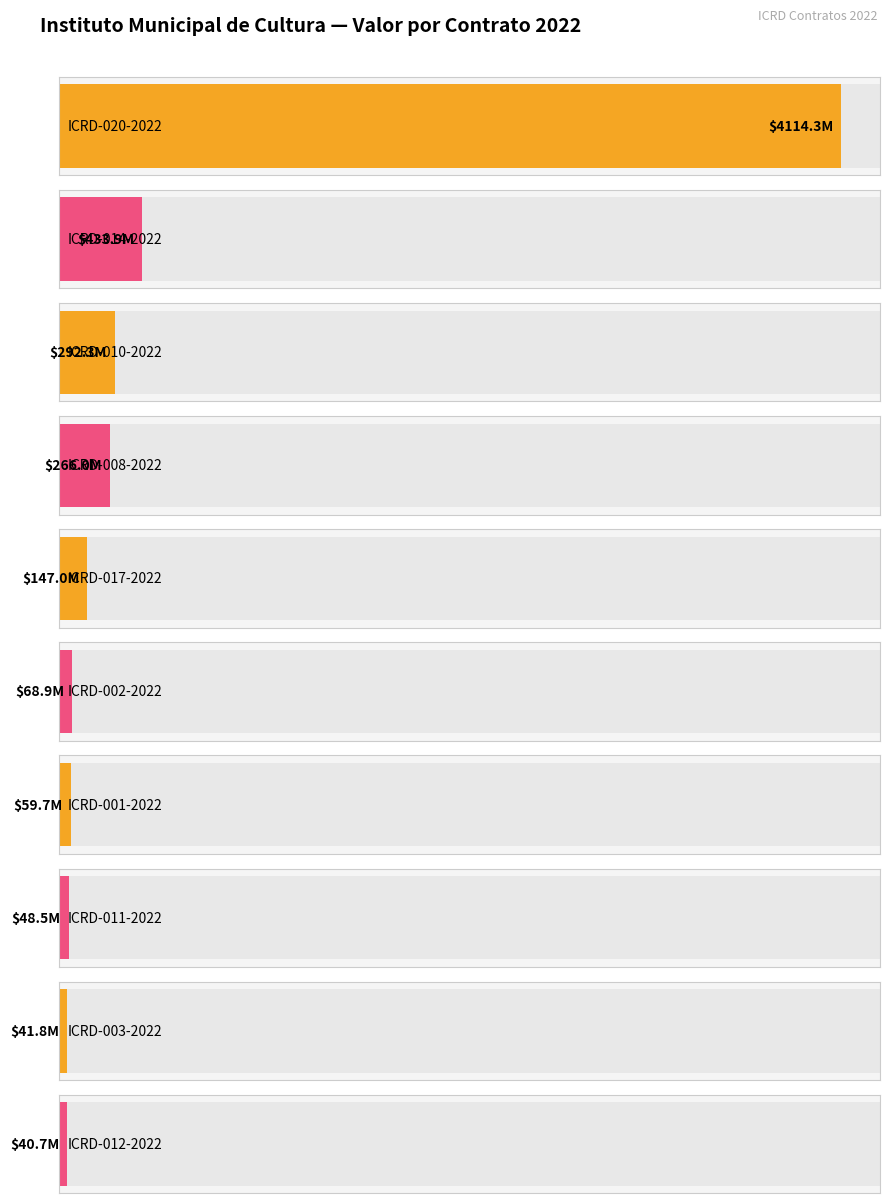

What is the change in value from ICRD-002-2022 to ICRD-013-2022?

-44216220